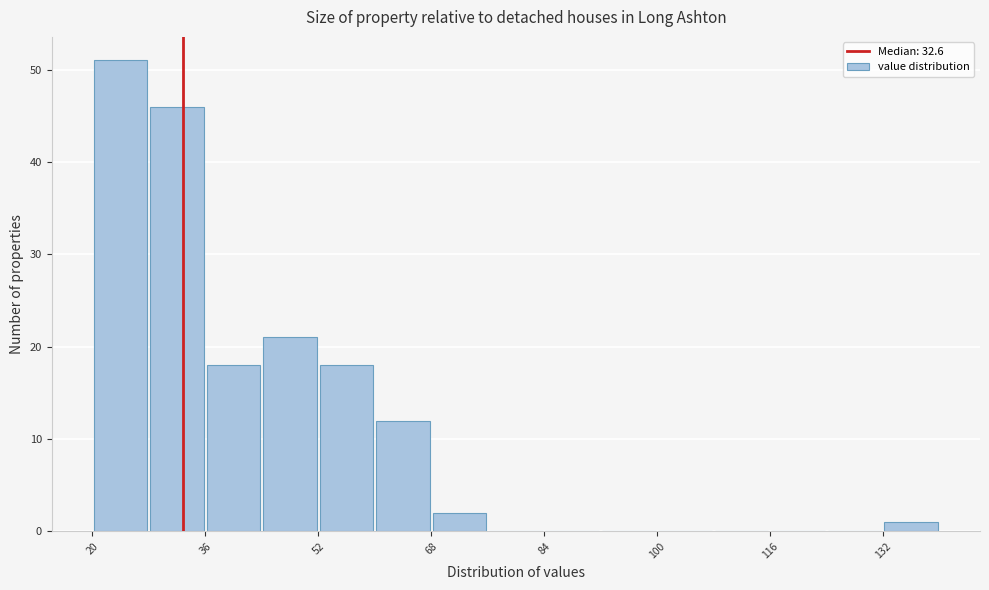

Reading left to right, list every bar in this chart as the range it spans on the x-axis followed by its height. Neither the bar edges nor the heights are printed on the chart, so give them approximately, as read against the axes.

20 to 28: 51
28 to 36: 46
36 to 44: 18
44 to 52: 21
52 to 60: 18
60 to 68: 12
68 to 76: 2
76 to 84: 0
84 to 92: 0
92 to 100: 0
100 to 108: 0
108 to 116: 0
116 to 124: 0
124 to 132: 0
132 to 140: 1